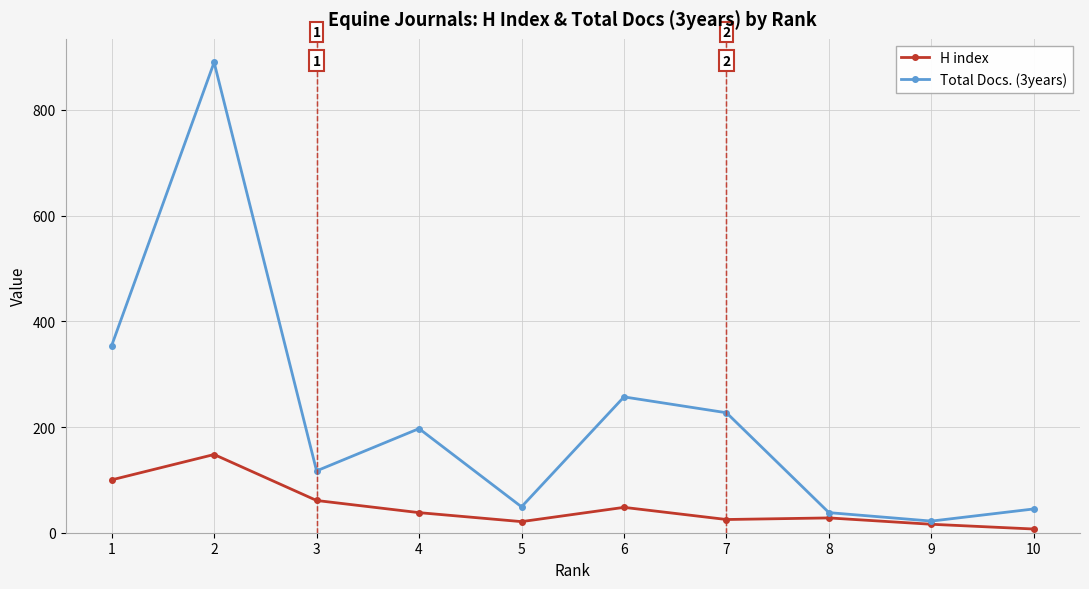

At how many categories does at least one series exceed 436?

1